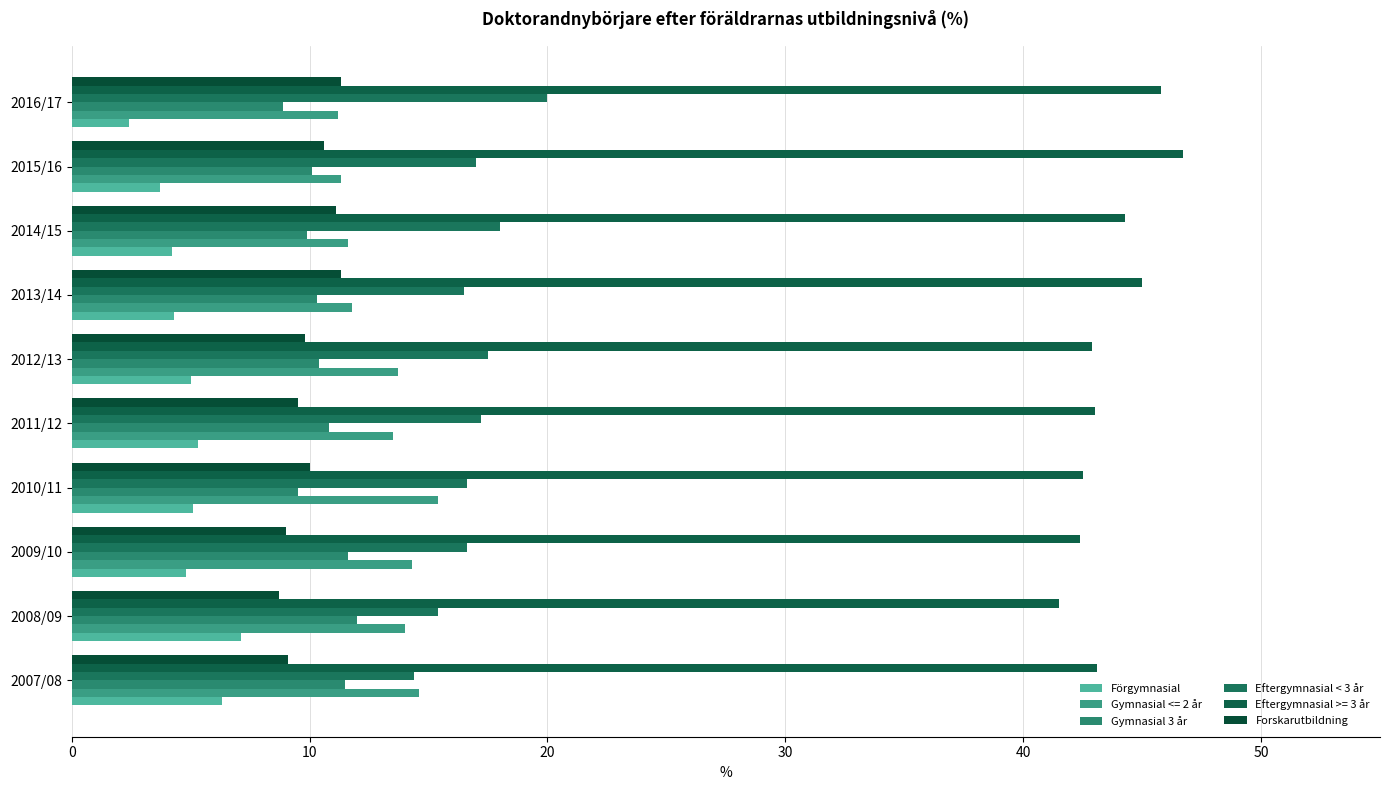

What are all the series names shown in the legend?

Förgymnasial, Gymnasial <= 2 år, Gymnasial 3 år, Eftergymnasial < 3 år, Eftergymnasial >= 3 år, Forskarutbildning